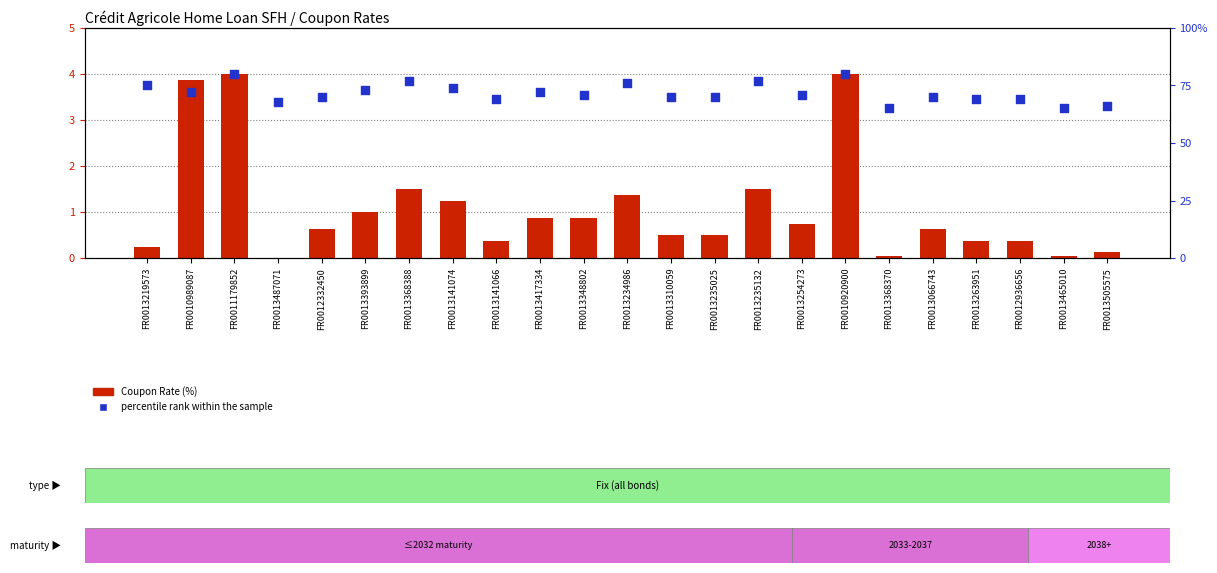

Is the value of percentile rank within the sample at FR0013066743 greater than the value of Coupon Rate (%) at FR0013348802?

Yes